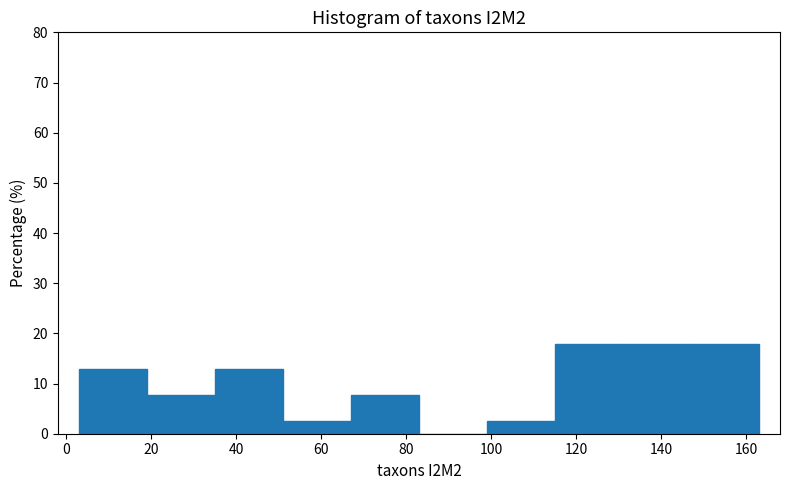

Reading left to right, list every bar in this chart as the range it spans on the x-axis followed by its height. Neither the bar edges nor the heights are printed on the chart, so give them approximately, as read against the axes.

3 to 19: 13
19 to 35: 8
35 to 51: 13
51 to 67: 3
67 to 83: 8
83 to 99: 0
99 to 115: 3
115 to 131: 18
131 to 147: 18
147 to 163: 18